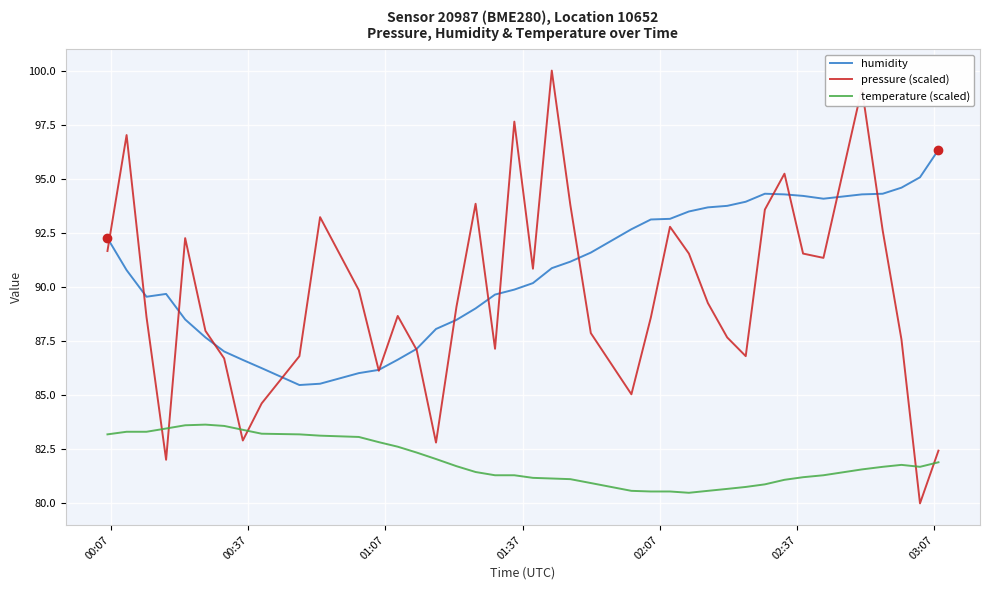

Rank the series by their maximum value, from lowest to highest.

temperature (scaled), humidity, pressure (scaled)